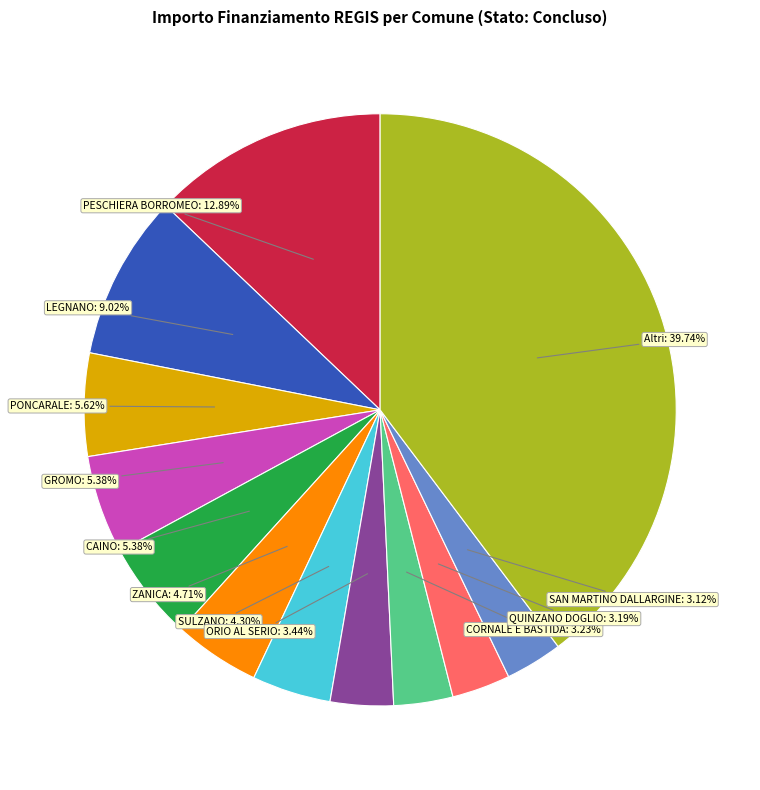

Is there any slice that represents more than half of the pie?

No